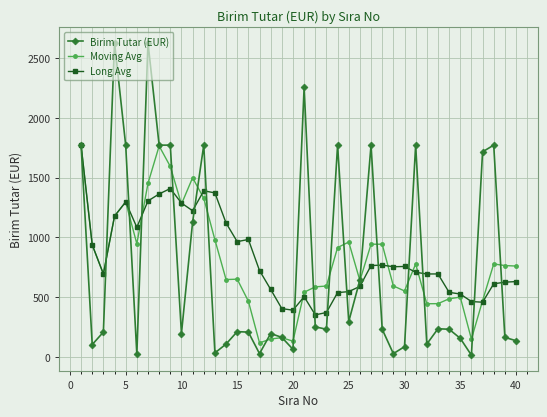

At how many categories does at least one series exceed 2051?

3